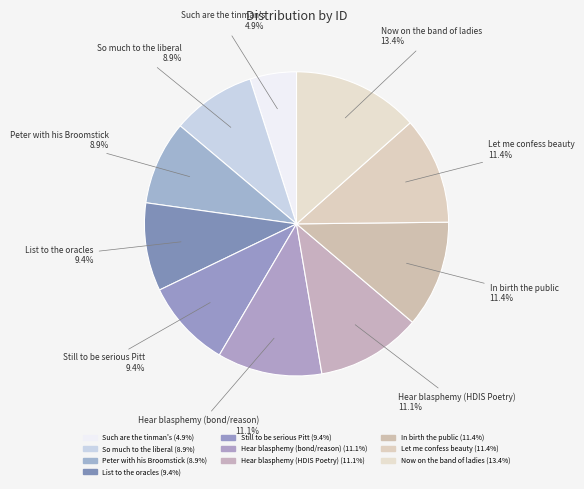

Count the number of slices in the pie.

10